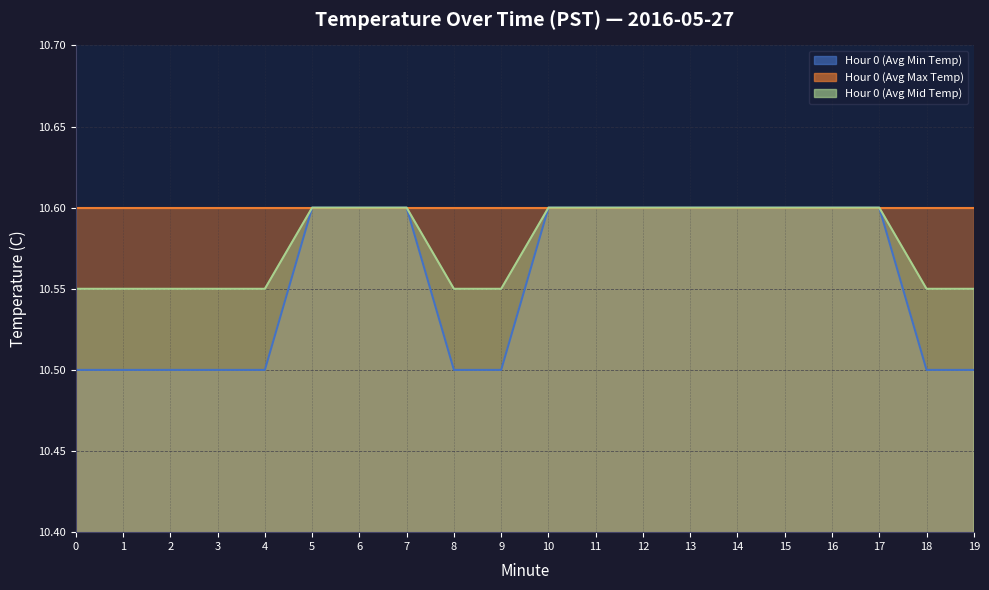

At which label does Hour 0 (Avg Min Temp) reach its peak?

5